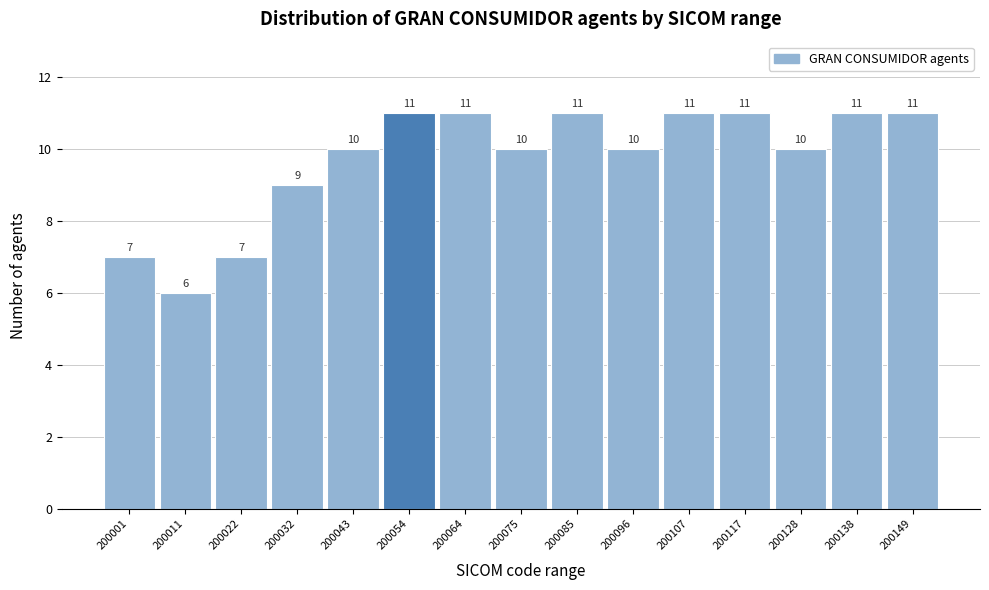

Reading left to right, what are all the values shown in this chart?

200001=7	200011=6	200022=7	200032=9	200043=10	200054=11	200064=11	200075=10	200085=11	200096=10	200107=11	200117=11	200128=10	200138=11	200149=11